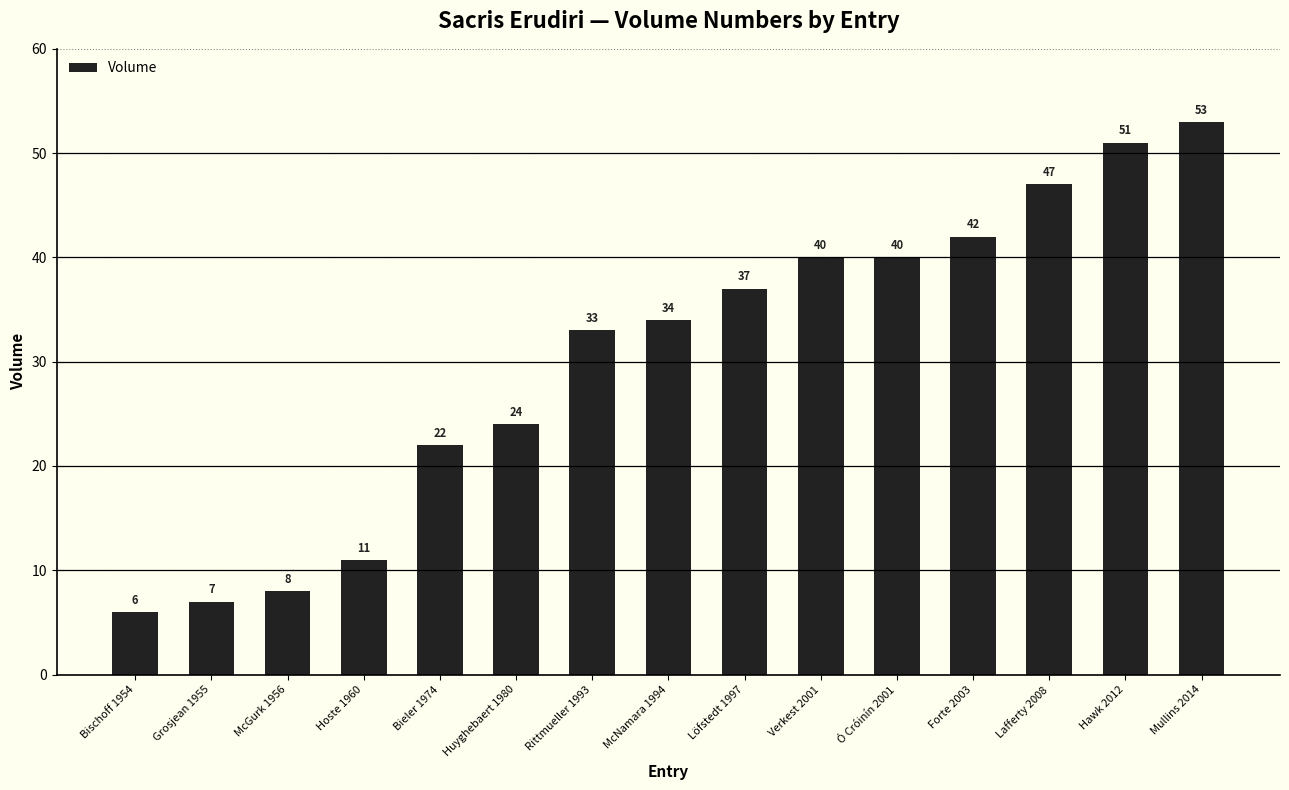

True or false: the data shows 6 at Bischoff 1954.

True